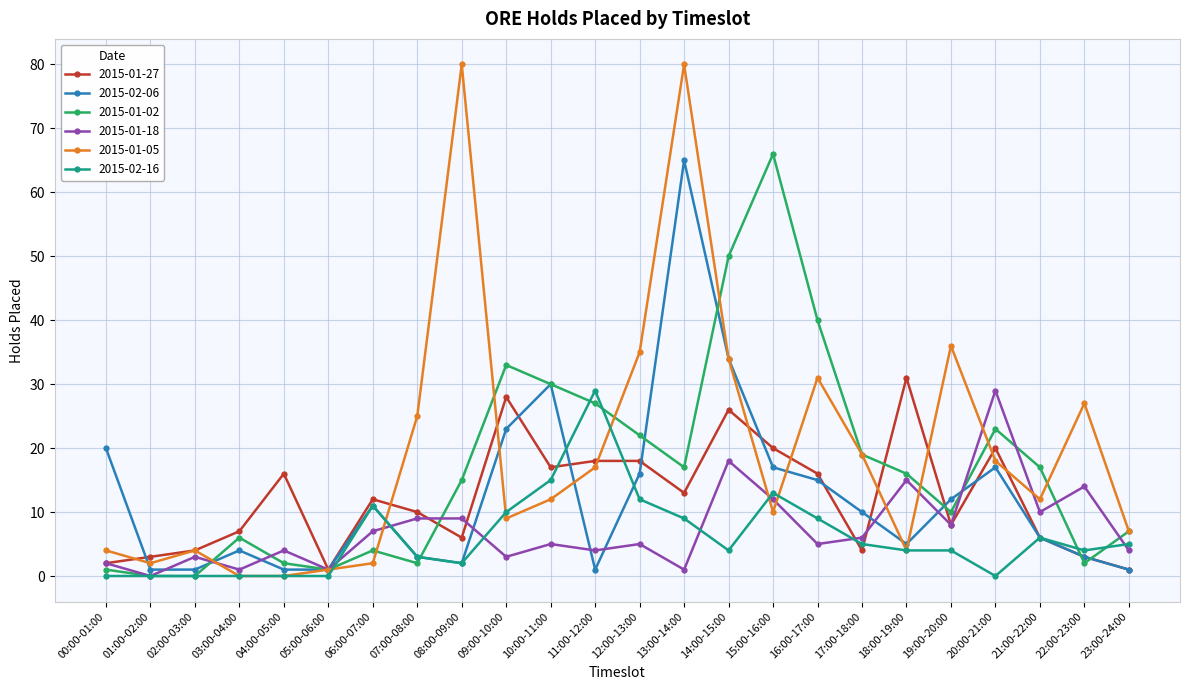

Rank the series at 13:00-14:00 from highest to lowest value.

2015-01-05, 2015-02-06, 2015-01-02, 2015-01-27, 2015-02-16, 2015-01-18